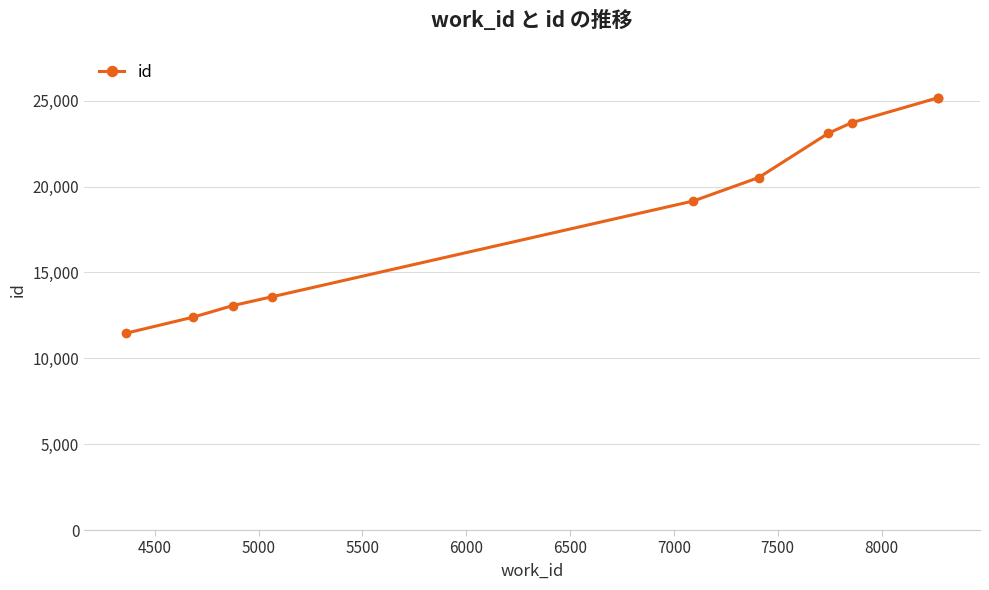

True or false: the data has more than 2 interior local peaks.

False